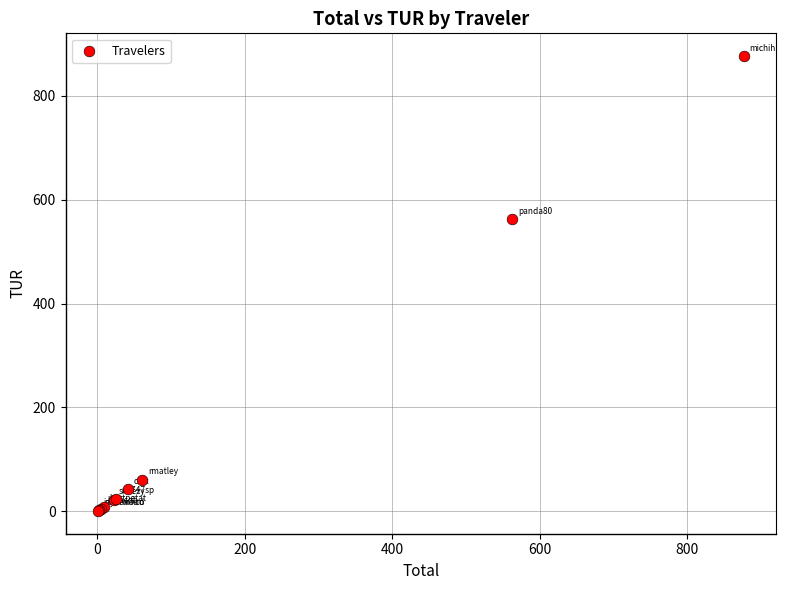

What Y value in the scatter plot is closest to 438?

562.5